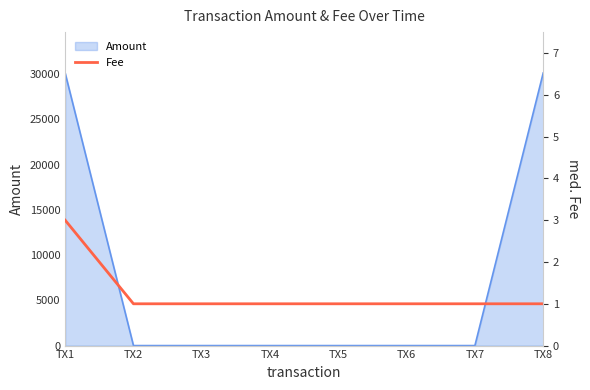

How many lines are shown in the chart?

1